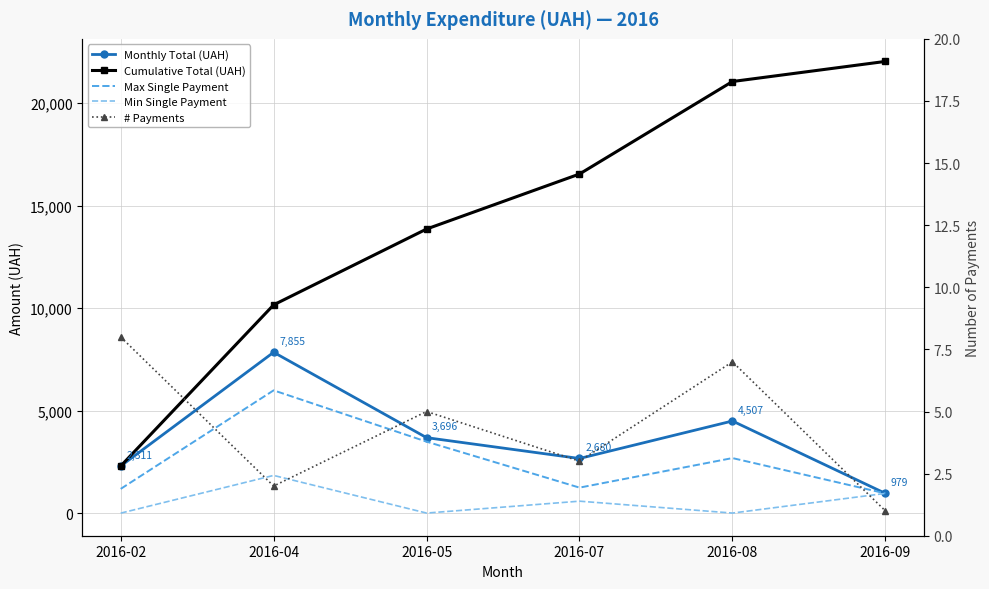

How many values in the Monthly Total (UAH) series exceed 3695?

3